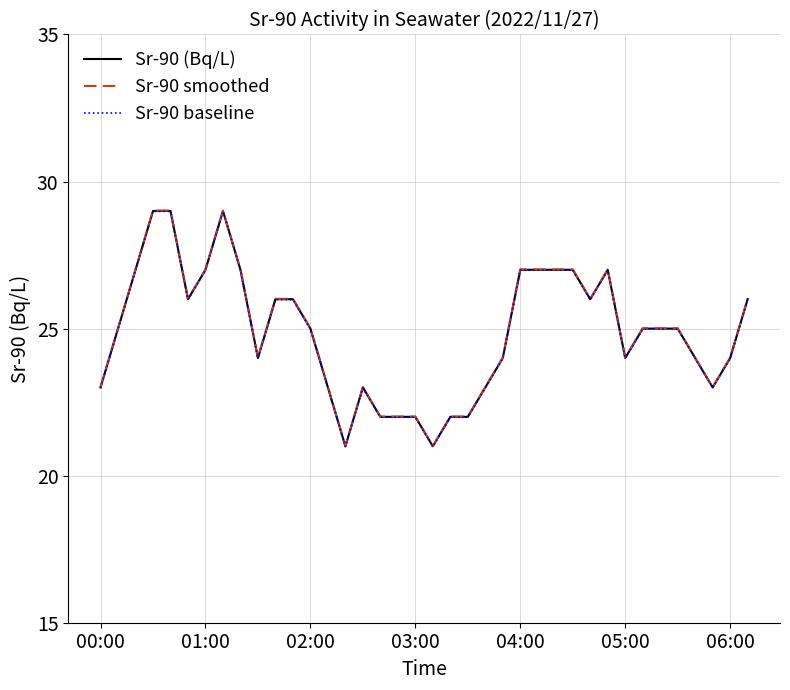

Reading left to right, extract all data points from this chart.

Sr-90 (Bq/L): 23.0	25.0	27.0	29.0	29.0	26.0	27.0	29.0	27.0	24.0	26.0	26.0	25.0	23.0	21.0	23.0	22.0	22.0	22.0	21.0	22.0	22.0	23.0	24.0	27.0	27.0	27.0	27.0	26.0	27.0	24.0	25.0	25.0	25.0	24.0	23.0	24.0	26.0
Sr-90 smoothed: 23.0	25.0	27.0	29.0	29.0	26.0	27.0	29.0	27.0	24.0	26.0	26.0	25.0	23.0	21.0	23.0	22.0	22.0	22.0	21.0	22.0	22.0	23.0	24.0	27.0	27.0	27.0	27.0	26.0	27.0	24.0	25.0	25.0	25.0	24.0	23.0	24.0	26.0
Sr-90 baseline: 23.0	25.0	27.0	29.0	29.0	26.0	27.0	29.0	27.0	24.0	26.0	26.0	25.0	23.0	21.0	23.0	22.0	22.0	22.0	21.0	22.0	22.0	23.0	24.0	27.0	27.0	27.0	27.0	26.0	27.0	24.0	25.0	25.0	25.0	24.0	23.0	24.0	26.0